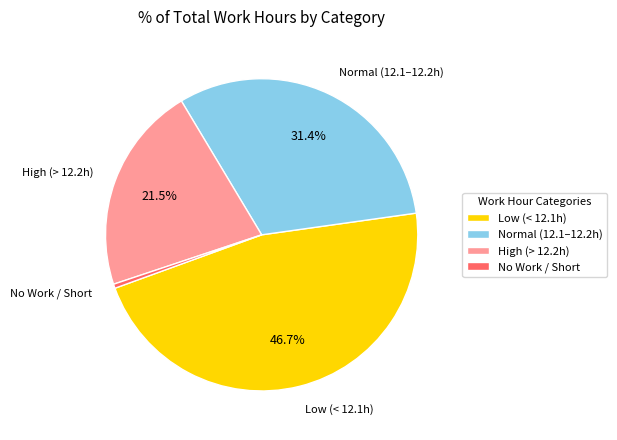

Between No Work / Short and High (> 12.2h), which is larger?

High (> 12.2h)